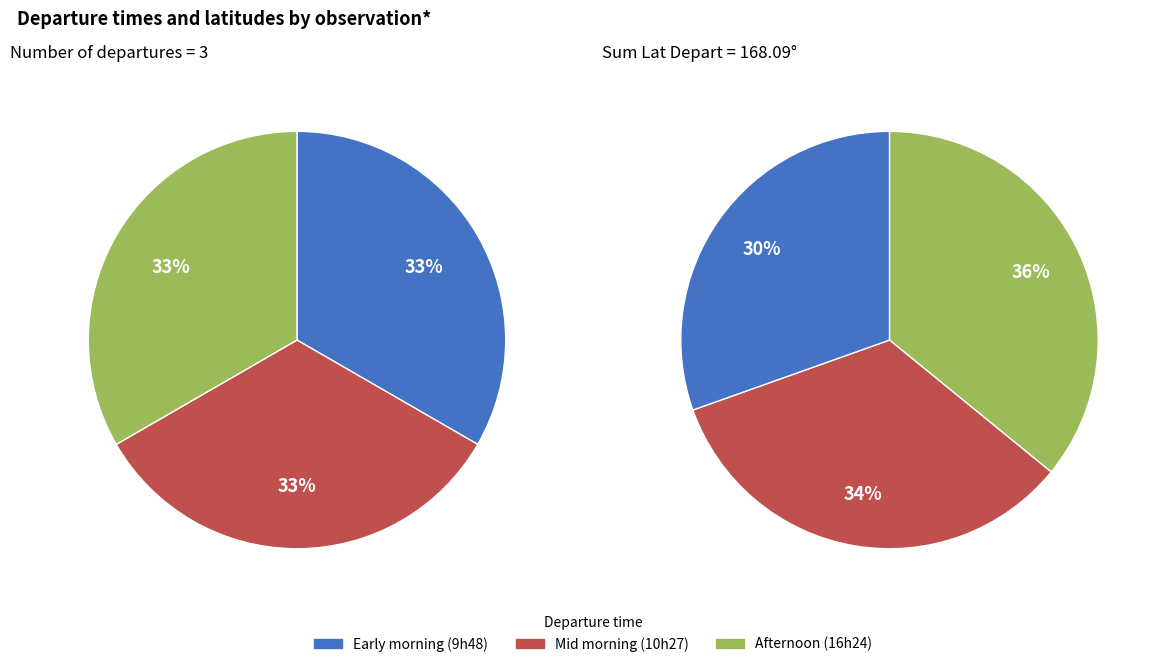

How many slices are in this pie chart?

3